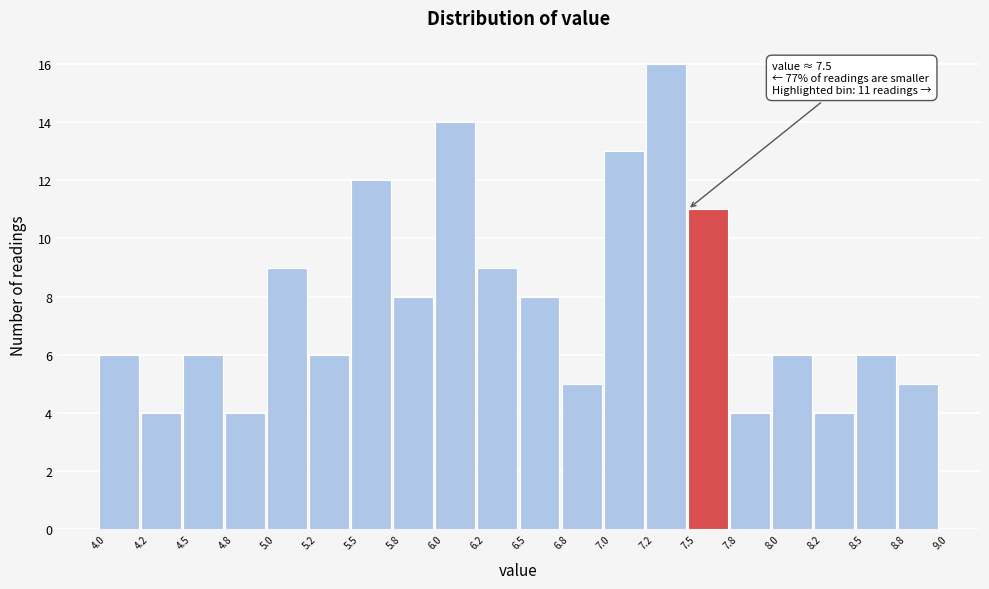

Which range on the x-axis has the tallest bar?

7.2 to 7.5